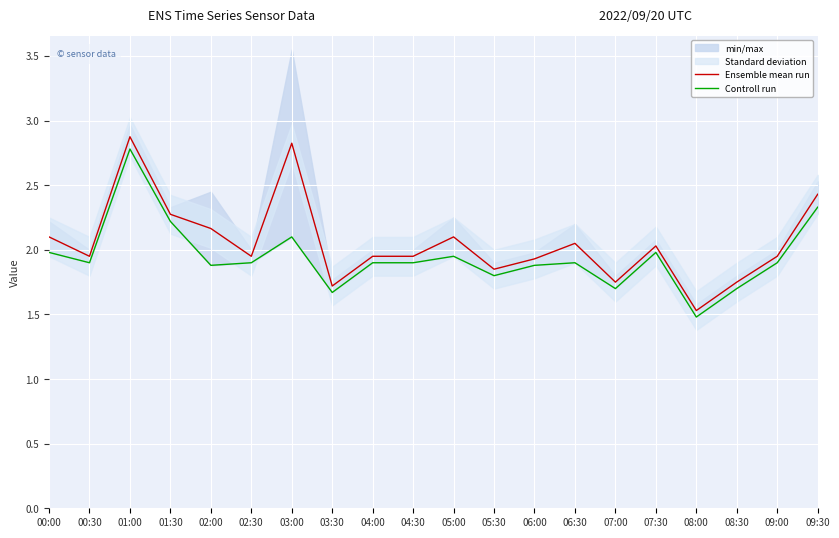

Rank the series by their average value, from lowest to highest.

Controll run, Ensemble mean run